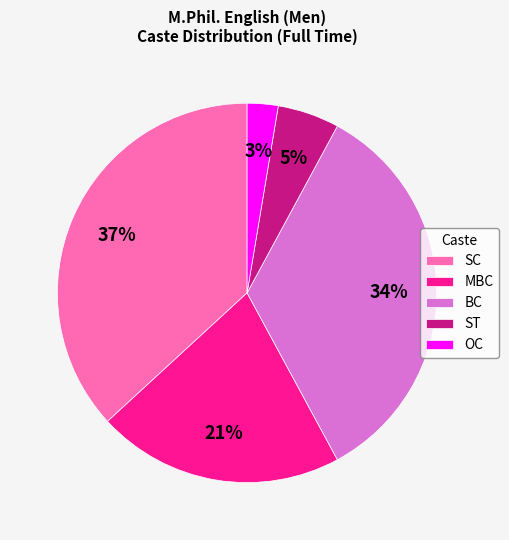

Is OC the majority of the pie?

No